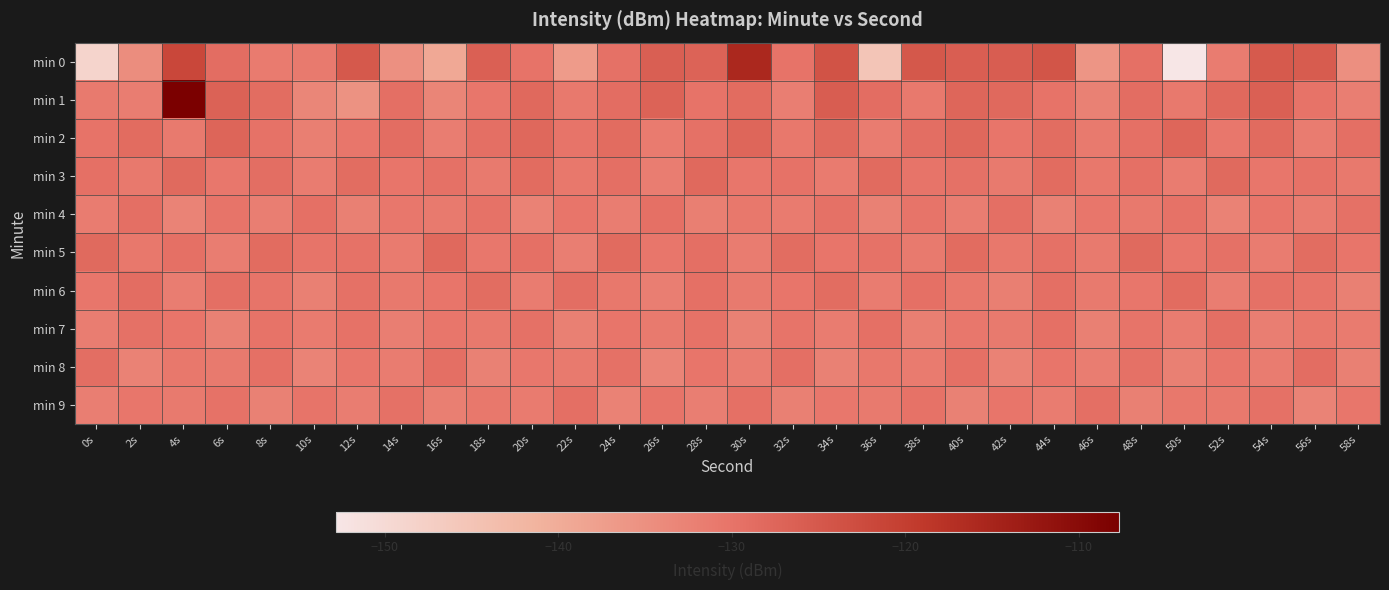

Reading left to right, what are all the values shown in this chart?

min 0: 0s=-148.7	2s=-134.6	4s=-121.7	6s=-128.9	8s=-131.5	10s=-131.3	12s=-125.0	14s=-135.2	16s=-139.3	18s=-126.5	20s=-129.9	22s=-137.1	24s=-129.7	26s=-126.3	28s=-126.9	30s=-115.6	32s=-130.0	34s=-124.0	36s=-145.3	38s=-124.8	40s=-126.1	42s=-125.9	44s=-124.3	46s=-135.9	48s=-129.5	50s=-152.8	52s=-131.6	54s=-125.3	56s=-125.5	58s=-134.8
min 1: 0s=-131.2	2s=-131.7	4s=-107.7	6s=-126.8	8s=-128.8	10s=-133.4	12s=-135.4	14s=-129.2	16s=-133.2	18s=-130.6	20s=-128.0	22s=-131.0	24s=-129.0	26s=-127.0	28s=-130.0	30s=-128.5	32s=-132.0	34s=-126.0	36s=-129.0	38s=-131.0	40s=-127.5	42s=-128.0	44s=-130.0	46s=-132.5	48s=-129.0	50s=-131.0	52s=-128.0	54s=-126.5	56s=-130.0	58s=-132.0
min 2: 0s=-130.0	2s=-128.5	4s=-131.2	6s=-127.3	8s=-129.8	10s=-132.1	12s=-130.5	14s=-128.9	16s=-131.7	18s=-129.3	20s=-127.8	22s=-130.2	24s=-128.6	26s=-131.4	28s=-129.7	30s=-127.5	32s=-130.9	34s=-128.3	36s=-131.6	38s=-129.1	40s=-127.9	42s=-130.4	44s=-128.7	46s=-131.3	48s=-129.5	50s=-127.6	52s=-130.7	54s=-128.4	56s=-131.5	58s=-129.2
min 3: 0s=-129.5	2s=-131.0	4s=-128.2	6s=-130.7	8s=-129.1	10s=-131.5	12s=-128.8	14s=-130.3	16s=-129.6	18s=-131.2	20s=-128.5	22s=-130.9	24s=-129.3	26s=-131.7	28s=-128.1	30s=-130.6	32s=-129.8	34s=-131.4	36s=-128.4	38s=-130.1	40s=-129.7	42s=-131.3	44s=-128.6	46s=-130.8	48s=-129.4	50s=-131.6	52s=-128.3	54s=-130.5	56s=-129.9	58s=-131.1
min 4: 0s=-131.5	2s=-129.2	4s=-132.8	6s=-130.1	8s=-131.9	10s=-129.5	12s=-132.3	14s=-130.7	16s=-131.2	18s=-129.8	20s=-132.6	22s=-130.3	24s=-131.7	26s=-129.4	28s=-132.1	30s=-130.9	32s=-131.4	34s=-129.7	36s=-132.5	38s=-130.2	40s=-131.8	42s=-129.3	44s=-132.4	46s=-130.6	48s=-131.1	50s=-129.9	52s=-132.7	54s=-130.4	56s=-131.6	58s=-129.6
min 5: 0s=-128.3	2s=-130.9	4s=-129.4	6s=-131.7	8s=-128.6	10s=-130.2	12s=-129.8	14s=-131.4	16s=-128.1	18s=-130.7	20s=-129.5	22s=-131.9	24s=-128.4	26s=-130.5	28s=-129.2	30s=-131.6	32s=-128.7	34s=-130.3	36s=-129.9	38s=-131.2	40s=-128.5	42s=-130.8	44s=-129.6	46s=-131.3	48s=-128.2	50s=-130.6	52s=-129.7	54s=-131.5	56s=-128.8	58s=-130.4
min 6: 0s=-130.6	2s=-128.9	4s=-131.8	6s=-129.3	8s=-130.1	10s=-132.2	12s=-129.7	14s=-131.0	16s=-130.4	18s=-128.7	20s=-131.5	22s=-129.1	24s=-130.8	26s=-132.0	28s=-129.5	30s=-131.2	32s=-130.3	34s=-128.8	36s=-131.6	38s=-129.4	40s=-130.9	42s=-132.1	44s=-129.2	46s=-131.3	48s=-130.5	50s=-128.6	52s=-131.7	54s=-129.6	56s=-130.2	58s=-132.3
min 7: 0s=-131.8	2s=-129.6	4s=-130.3	6s=-132.5	8s=-130.0	10s=-131.4	12s=-129.9	14s=-132.0	16s=-130.6	18s=-131.1	20s=-129.7	22s=-132.2	24s=-130.4	26s=-131.3	28s=-129.8	30s=-132.4	32s=-130.1	34s=-131.5	36s=-129.5	38s=-132.1	40s=-130.7	42s=-131.2	44s=-129.4	46s=-132.3	48s=-130.2	50s=-131.6	52s=-129.3	54s=-132.0	56s=-130.8	58s=-131.4
min 8: 0s=-129.1	2s=-132.6	4s=-130.9	6s=-131.2	8s=-129.4	10s=-132.8	12s=-130.5	14s=-131.6	16s=-129.2	18s=-132.4	20s=-130.7	22s=-131.3	24s=-129.6	26s=-132.9	28s=-130.3	30s=-131.8	32s=-129.3	34s=-132.5	36s=-130.8	38s=-131.4	40s=-129.5	42s=-132.7	44s=-130.4	46s=-131.7	48s=-129.7	50s=-132.3	52s=-130.6	54s=-131.5	56s=-129.0	58s=-132.2
min 9: 0s=-132.0	2s=-130.5	4s=-131.3	6s=-129.8	8s=-132.4	10s=-130.2	12s=-131.7	14s=-129.6	16s=-132.1	18s=-130.8	20s=-131.4	22s=-129.3	24s=-132.6	26s=-130.1	28s=-131.9	30s=-129.5	32s=-132.3	34s=-130.7	36s=-131.2	38s=-129.9	40s=-132.5	42s=-130.4	44s=-131.6	46s=-129.2	48s=-132.2	50s=-130.9	52s=-131.1	54s=-129.7	56s=-132.8	58s=-130.6